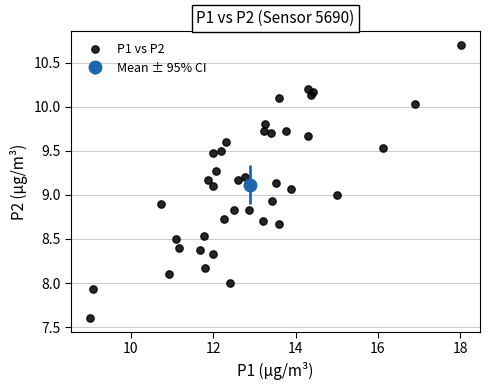

What is the range of X values (max minus min)?

9.0